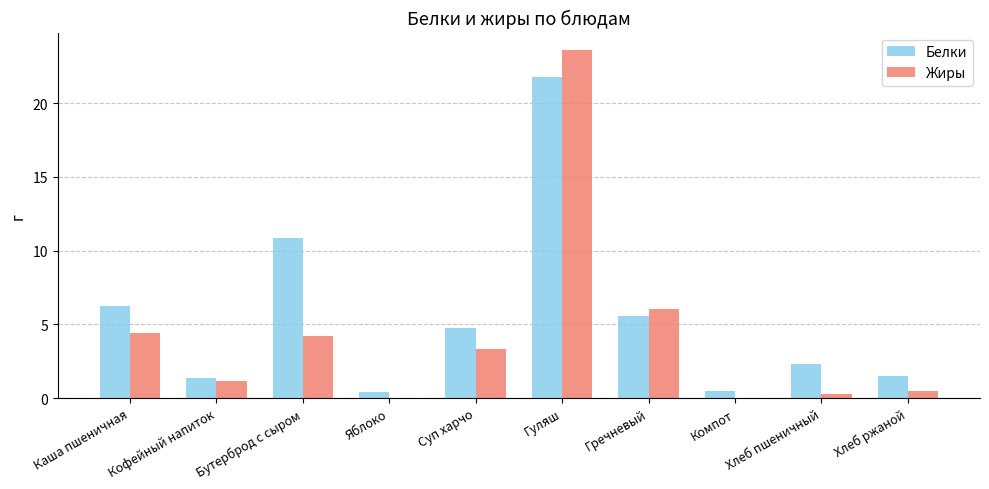

What is the sum of the Жиры values at Хлеб ржаной and Гуляш?

24.1